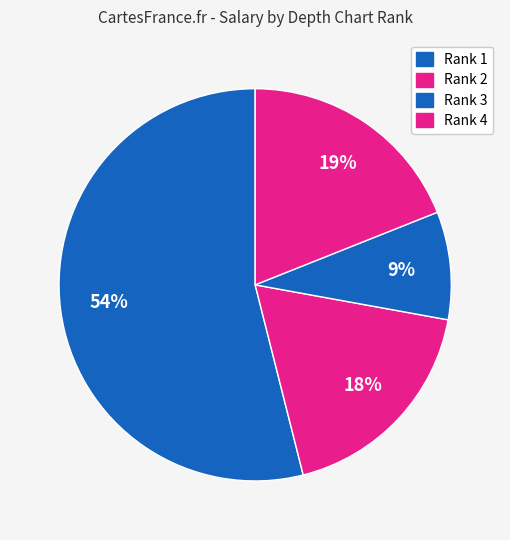

How many segments does this pie chart have?

4